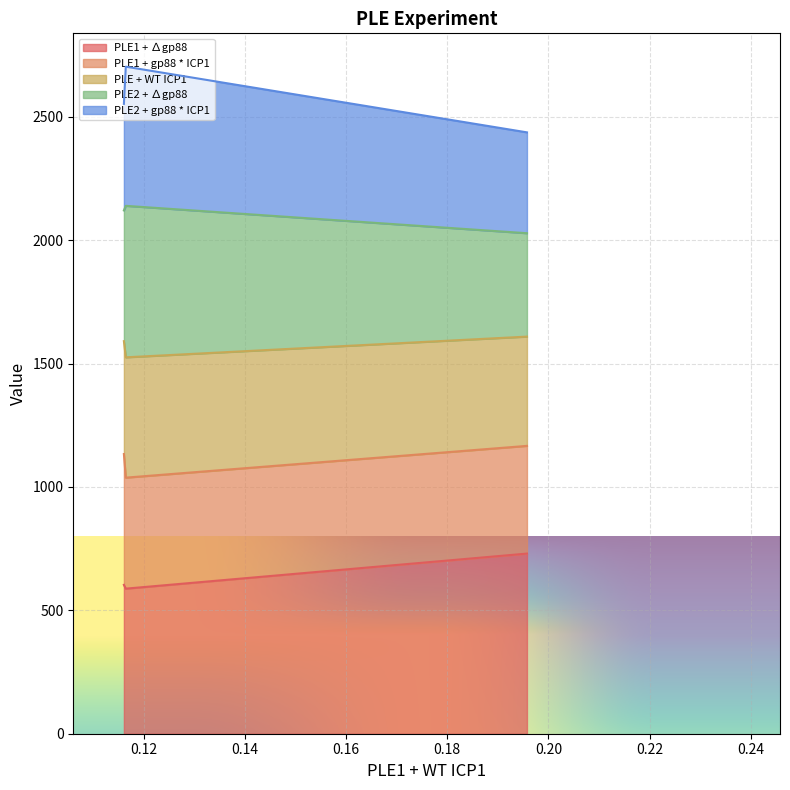

What is the lowest value of the PLE1 + ∆gp88 series?

588.0